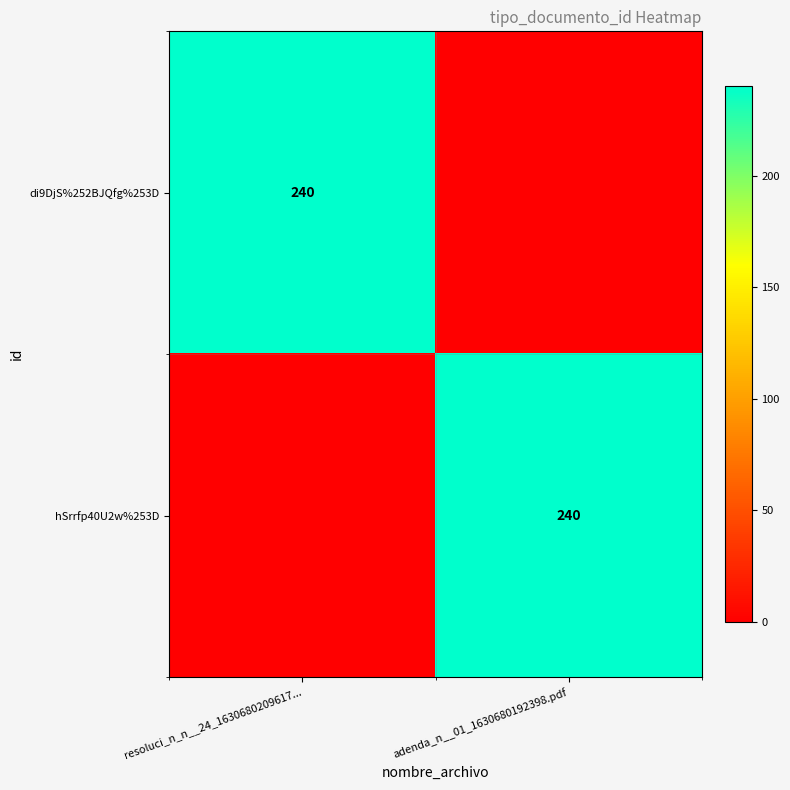

Is it true that hSrrfp40U2w%253D equals 419 at adenda_n__01_1630680192398.pdf?

False